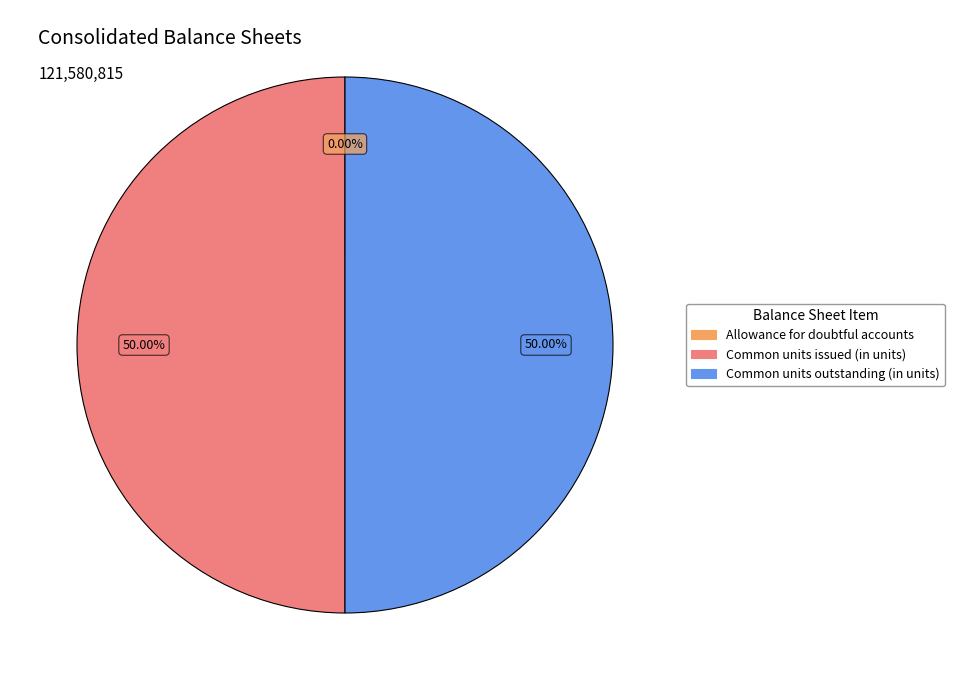

Is the sum of Common units outstanding (in units) and Common units issued (in units) greater than half?

Yes